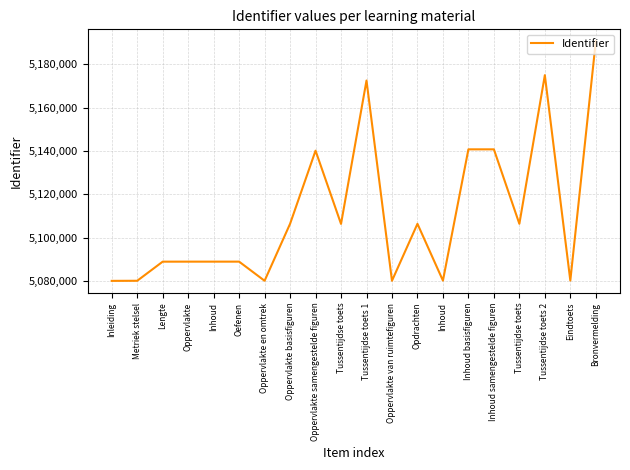

How many lines are shown in the chart?

1